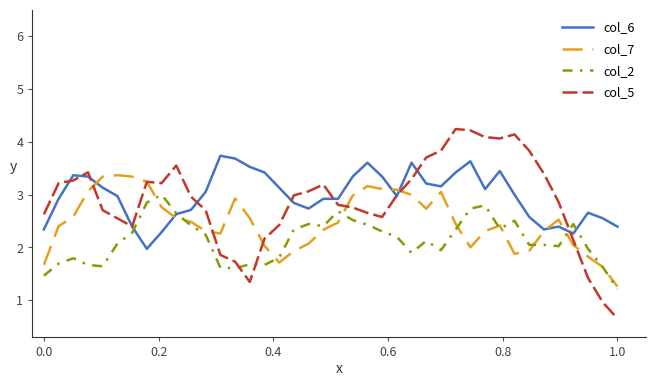

Which series has the largest range (max minus min)?

col_5